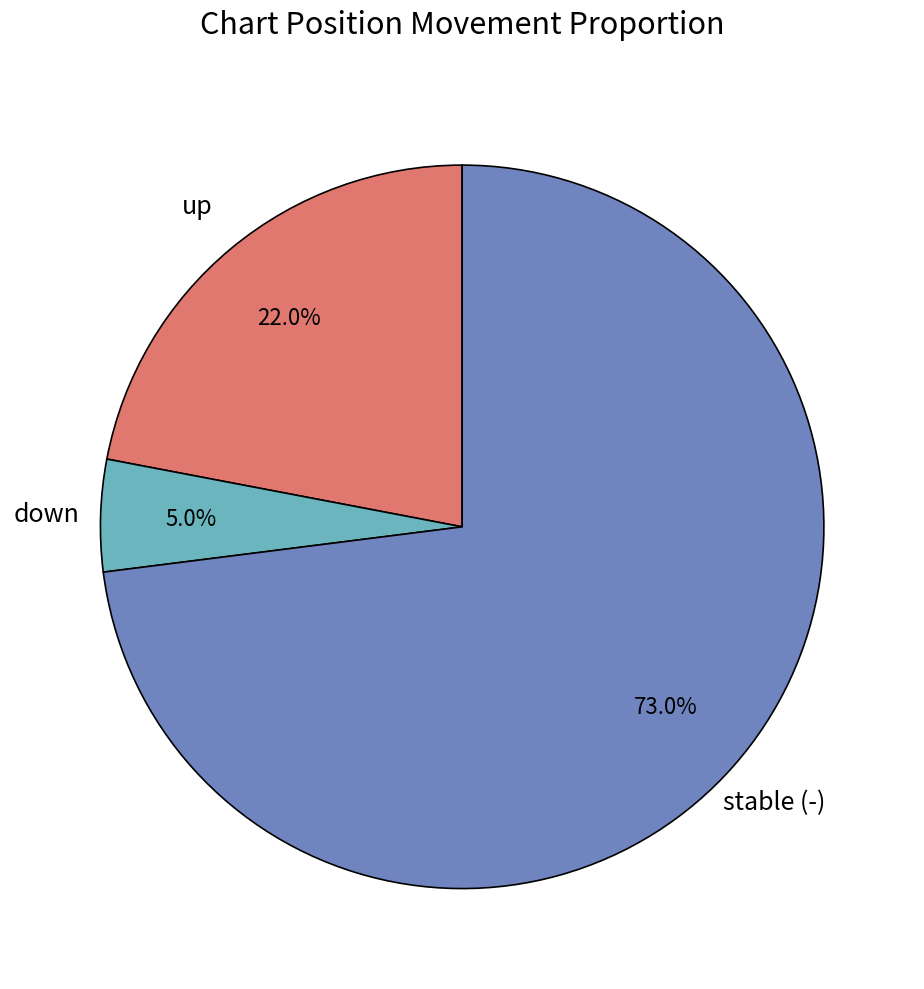

How many slices are in this pie chart?

3